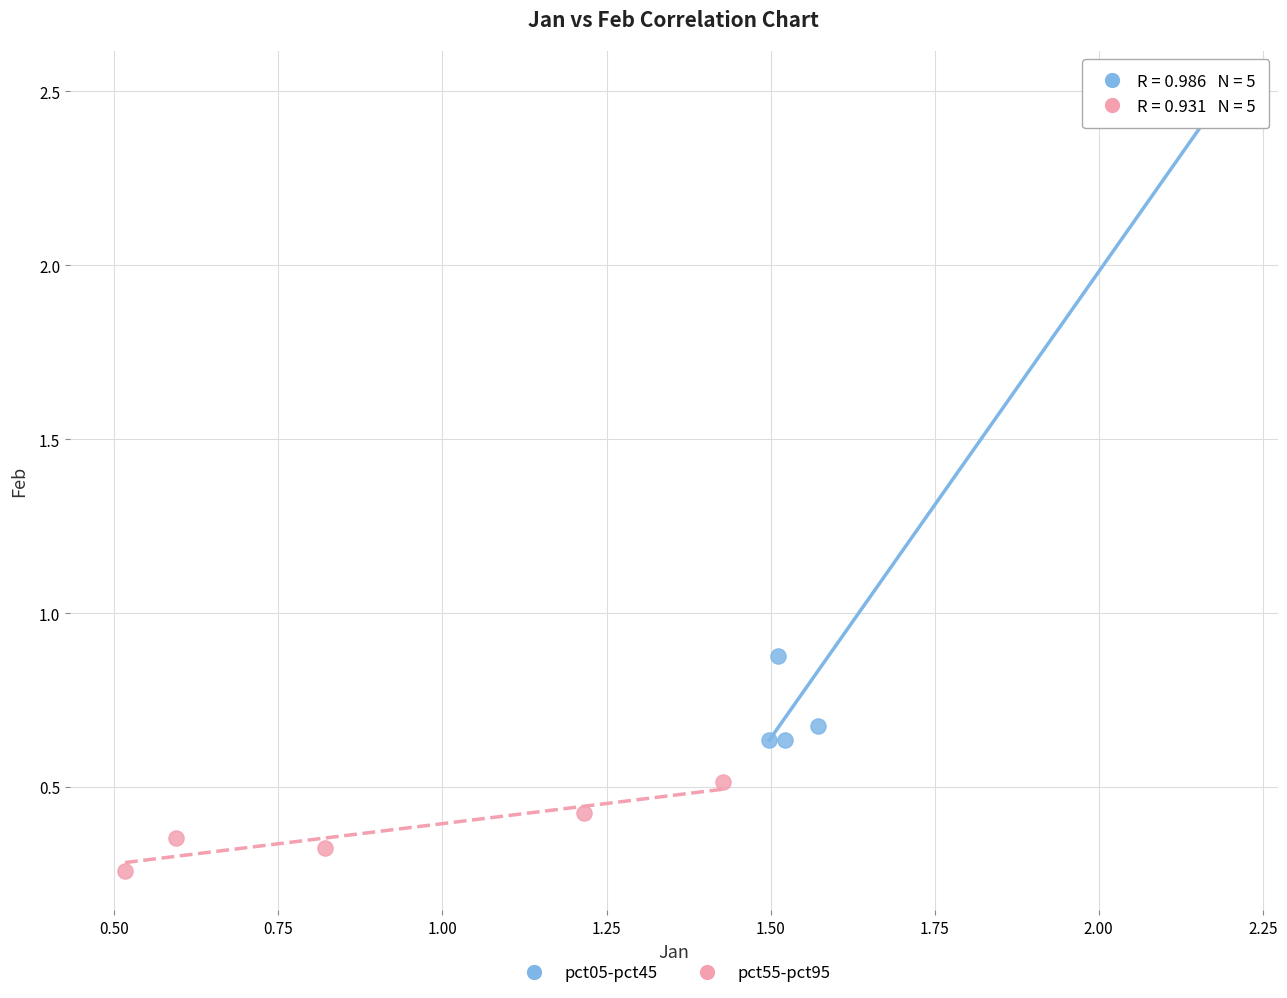

Which series contains the lowest Y value?

pct55-pct95